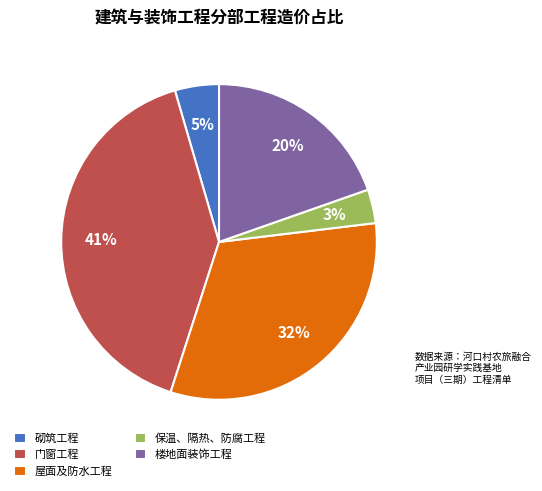

What percentage is the 砌筑工程 slice, to the nearest percent?

5%